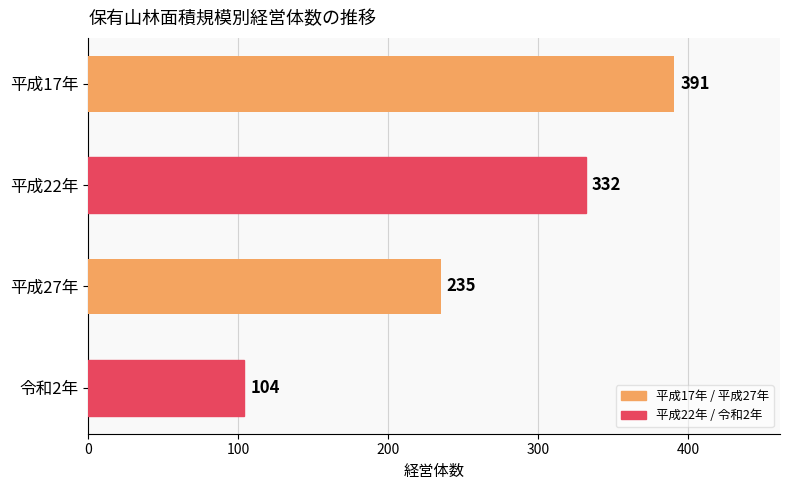

Are the bars horizontal?

Yes